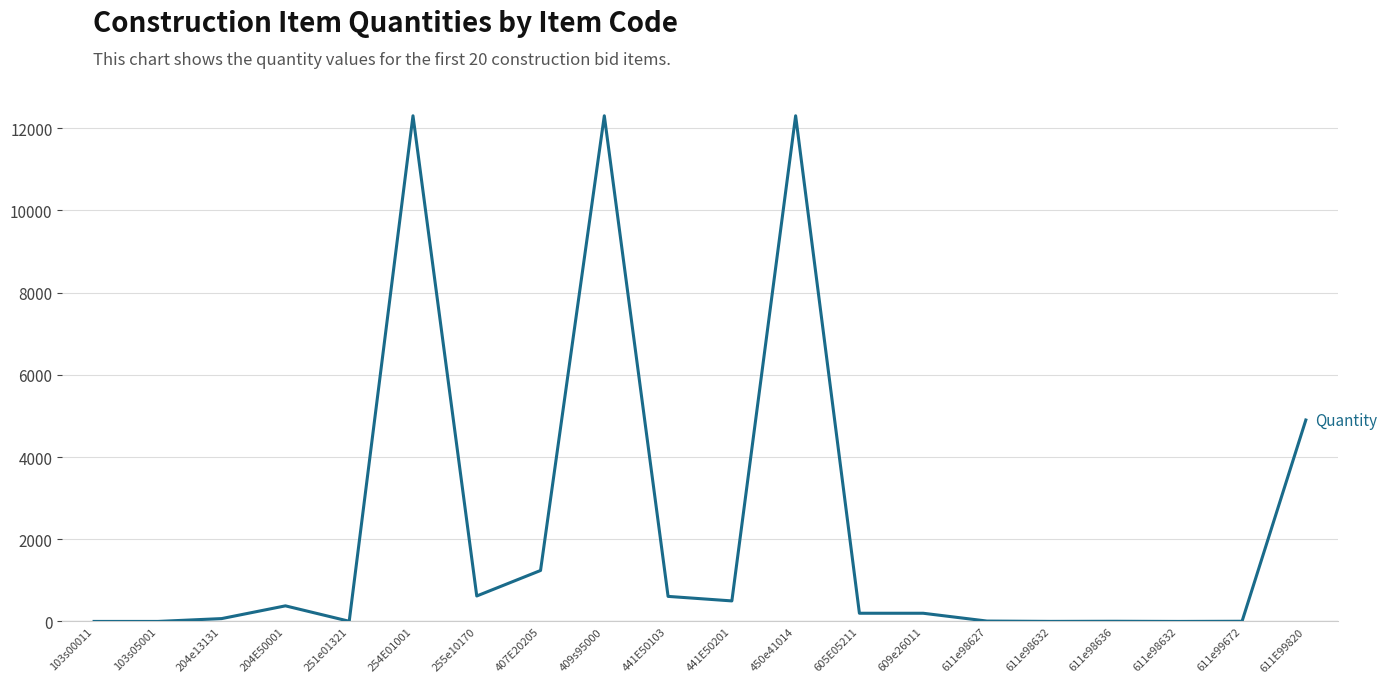

Between 611e98632 and 204E50001, which is larger?

204E50001